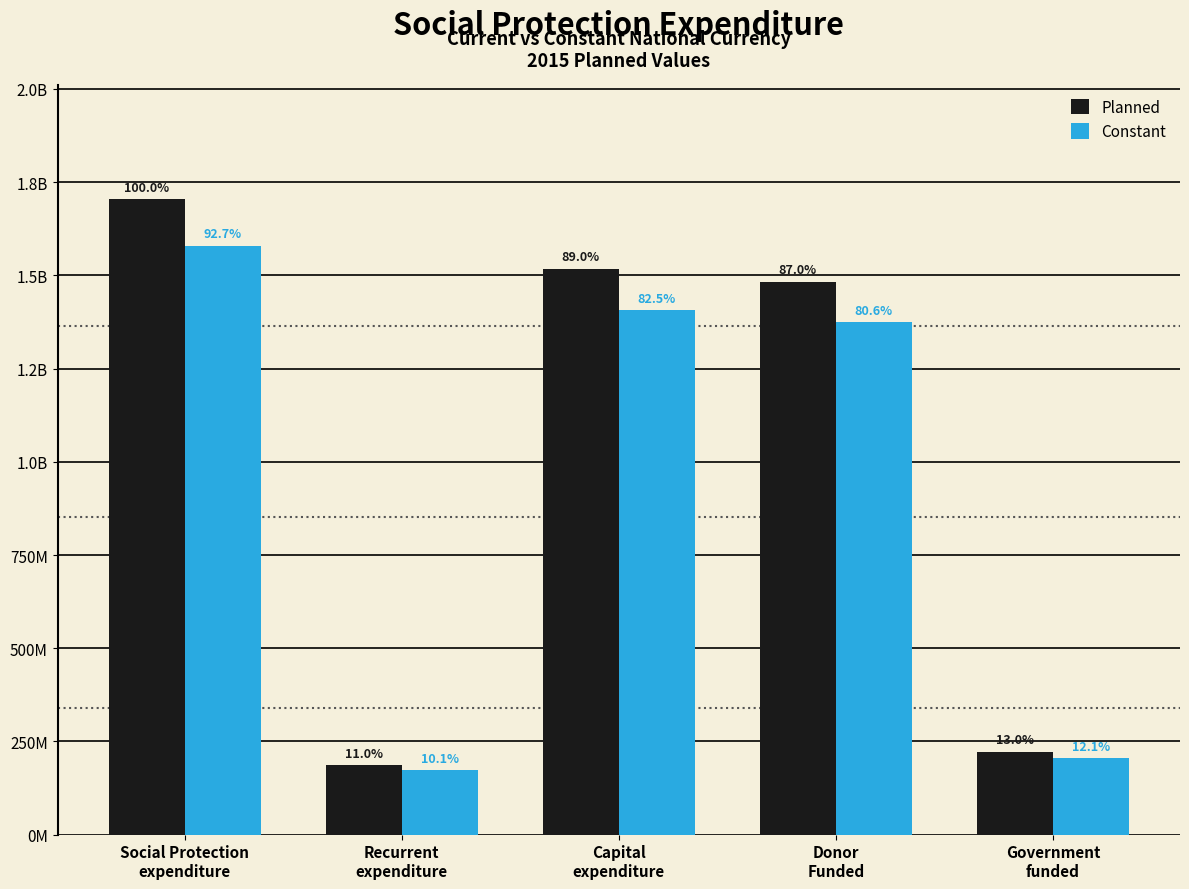

What is the difference between the Constant values at Capital
expenditure and Donor
Funded?

32439847.3